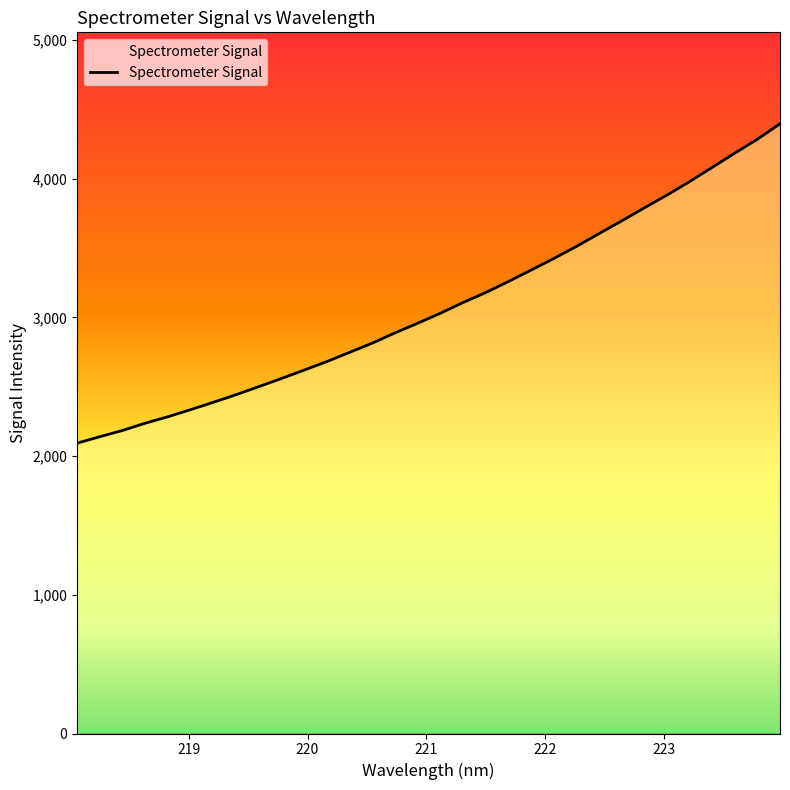

How many values are below 3029?

16